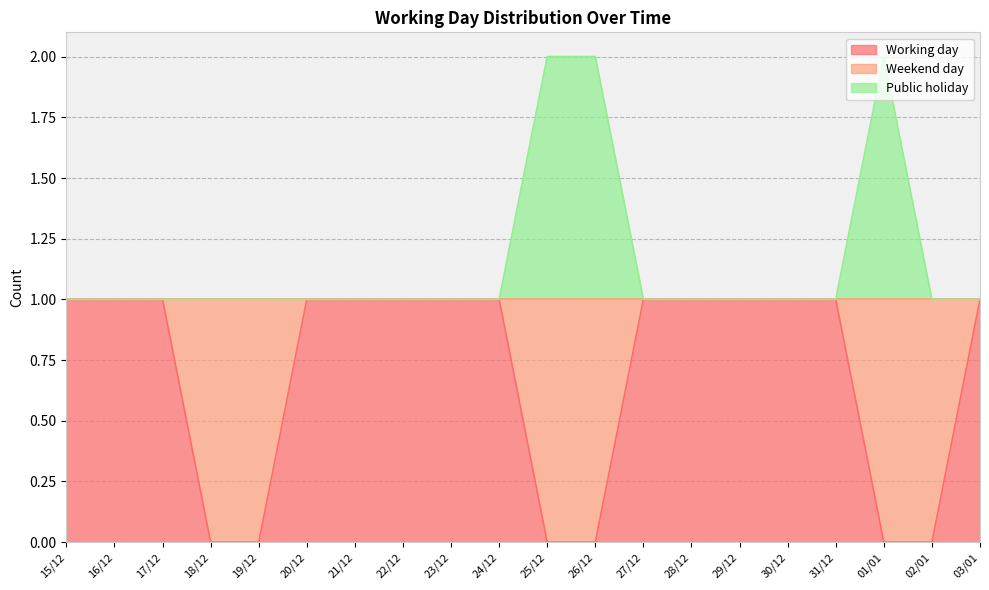

How many Working day values are between 0 and 1?

20